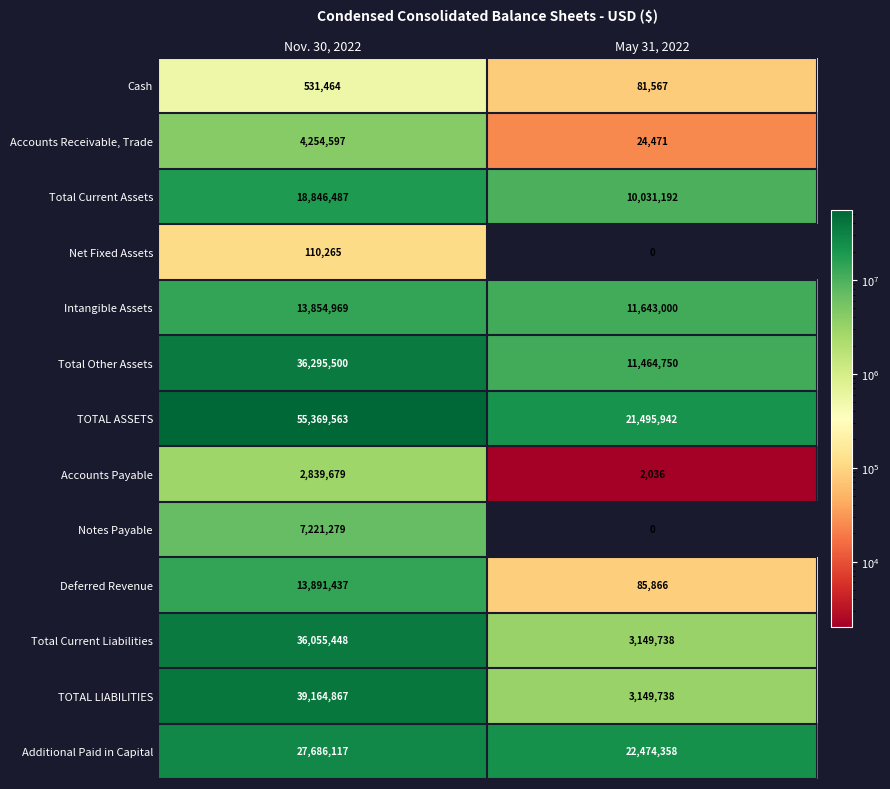

What is the difference between the Accounts Payable values at Nov. 30, 2022 and May 31, 2022?

2837643